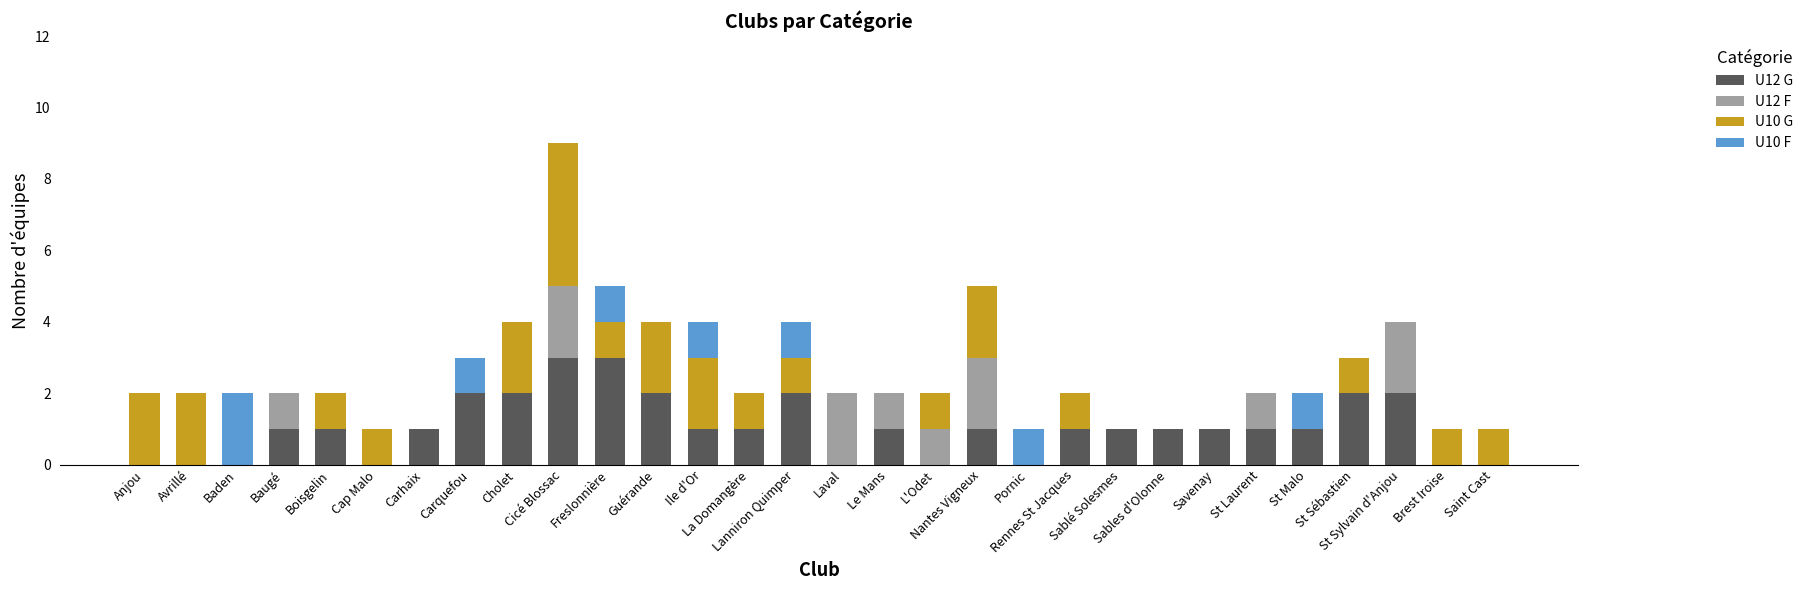

What is the maximum value for U12 G?

3